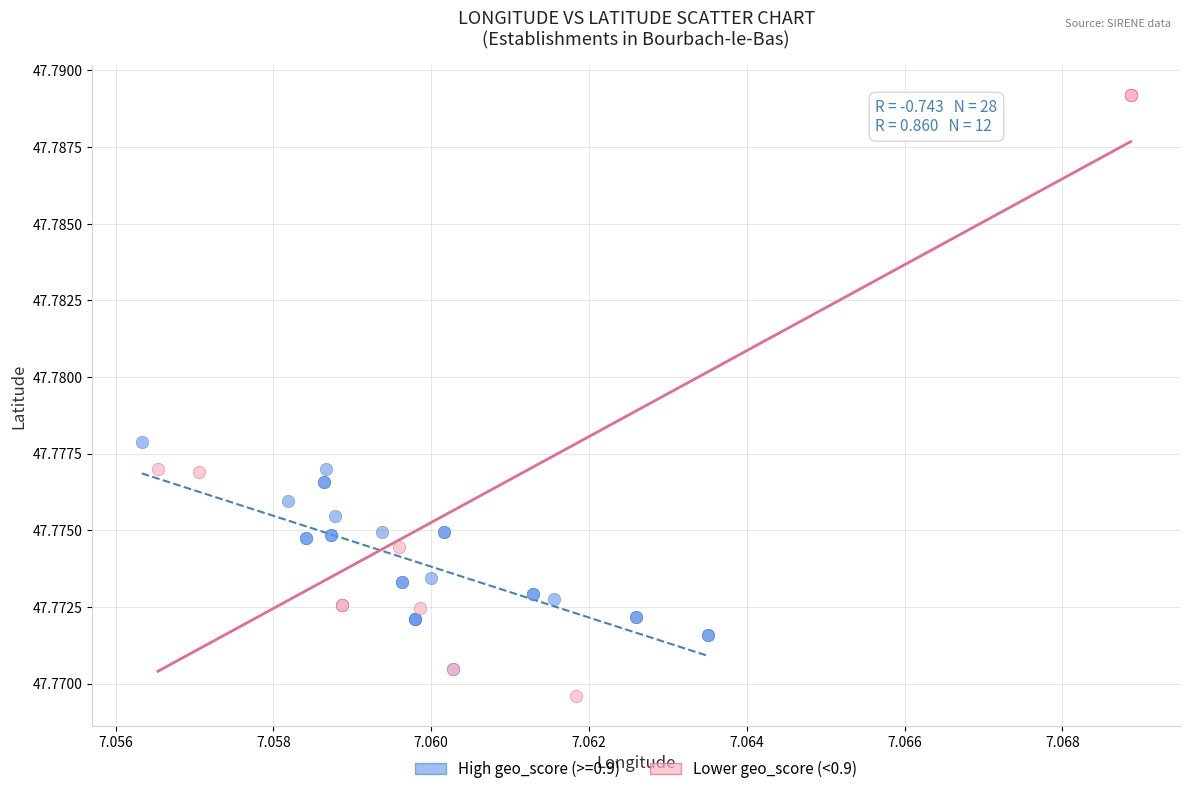

Which series has the widest spread of Y values?

Lower geo_score (<0.9)